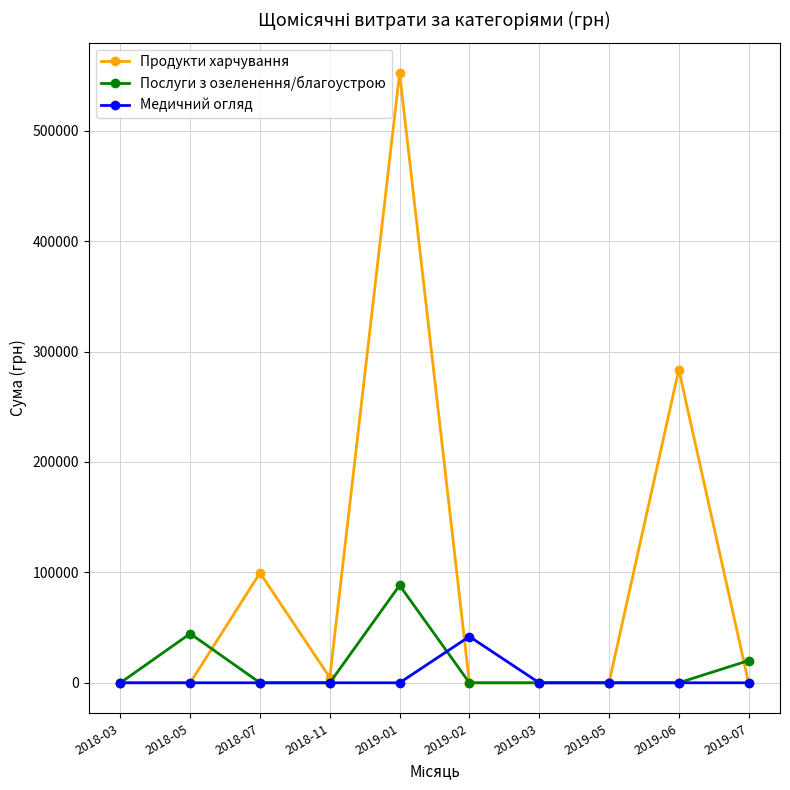

Is this an area chart (filled region under the line)?

No